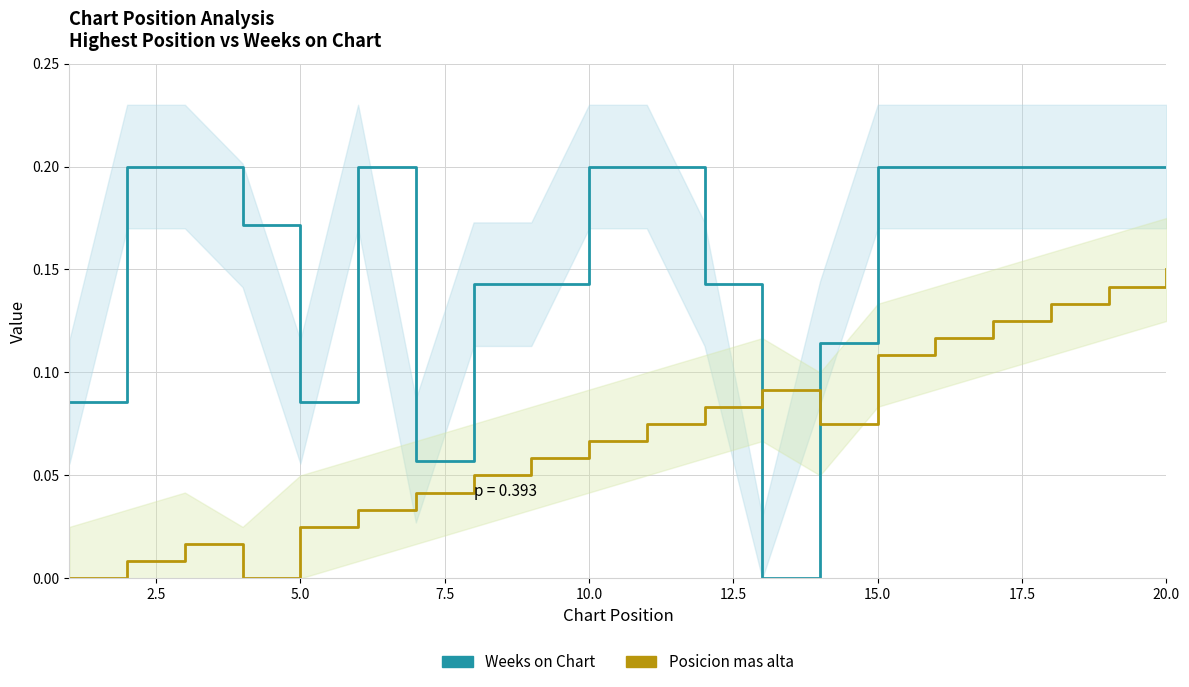

What is the sum of all Weeks on Chart values?

3.1